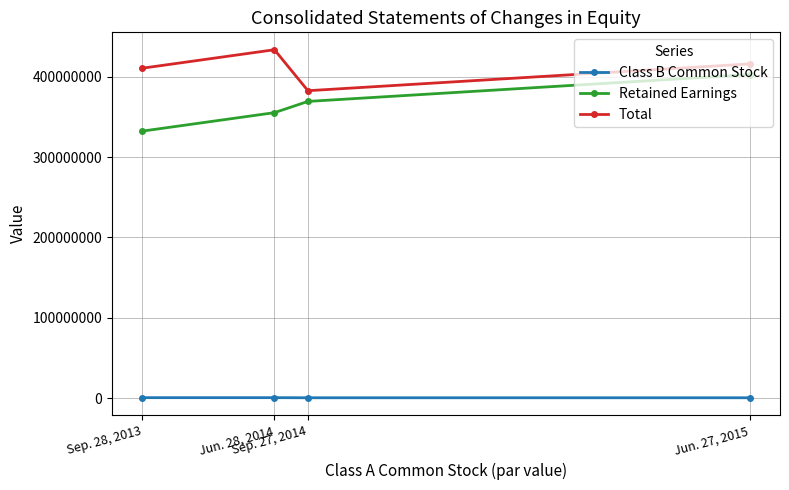

List the series in order of their peak value, lowest first.

Class B Common Stock, Retained Earnings, Total